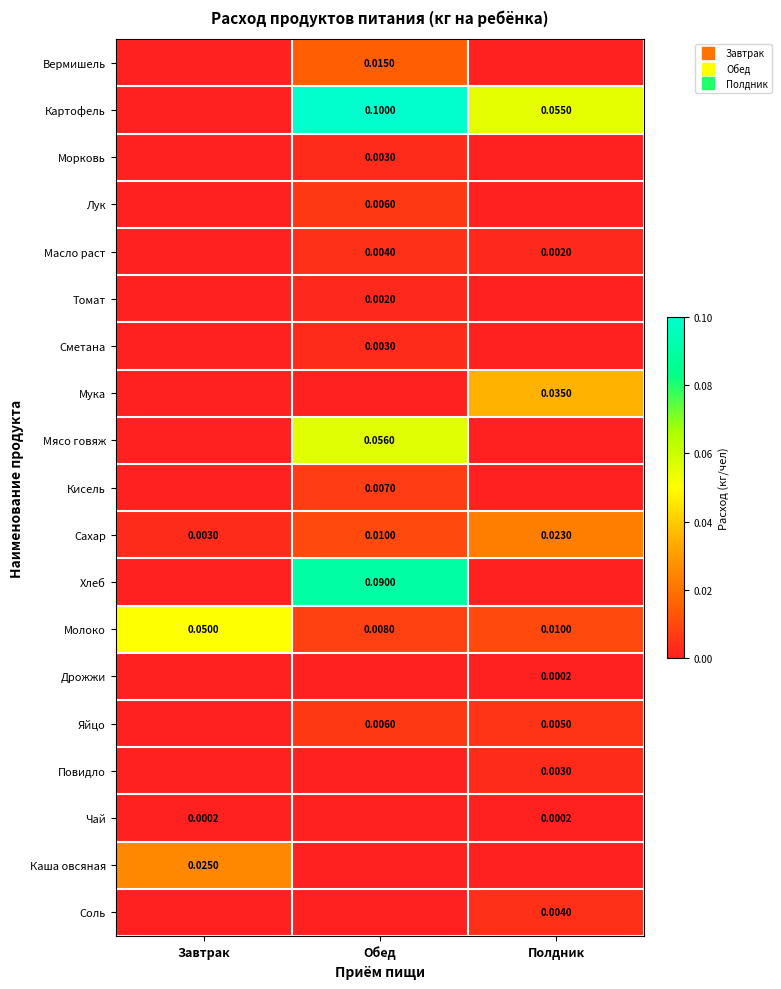

Is the value of Морковь at Обед greater than the value of Повидло at Обед?

Yes